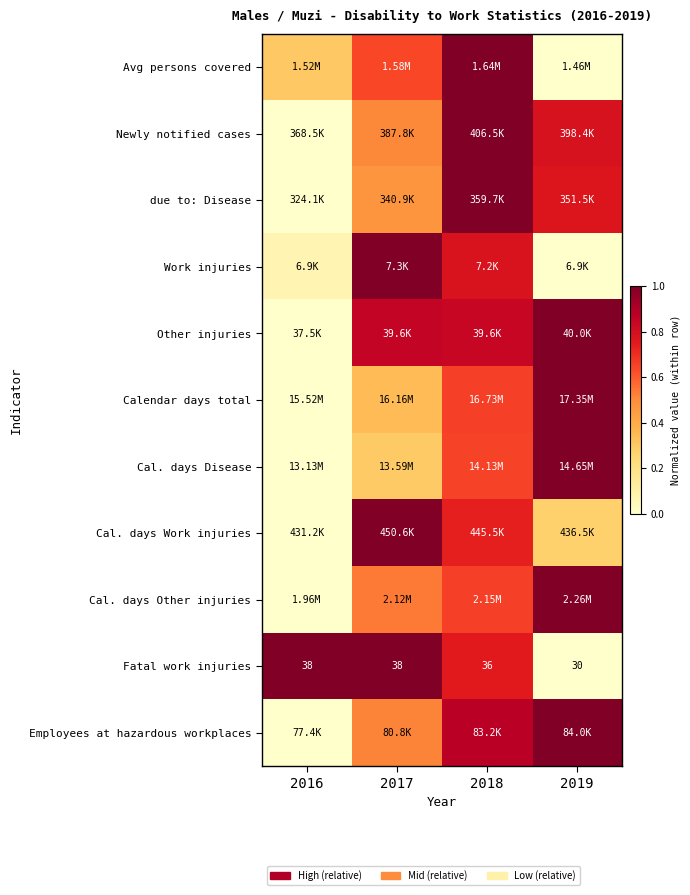

The value of Calendar days total at 2019 is 1.0. True or false?

True